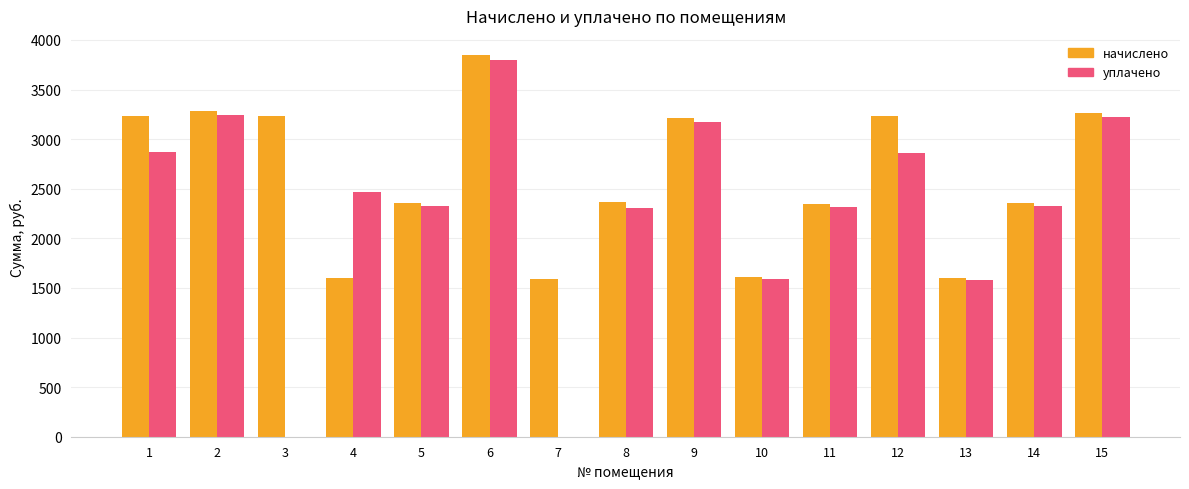

Is it true that уплачено equals 5502.1 at 2?

False